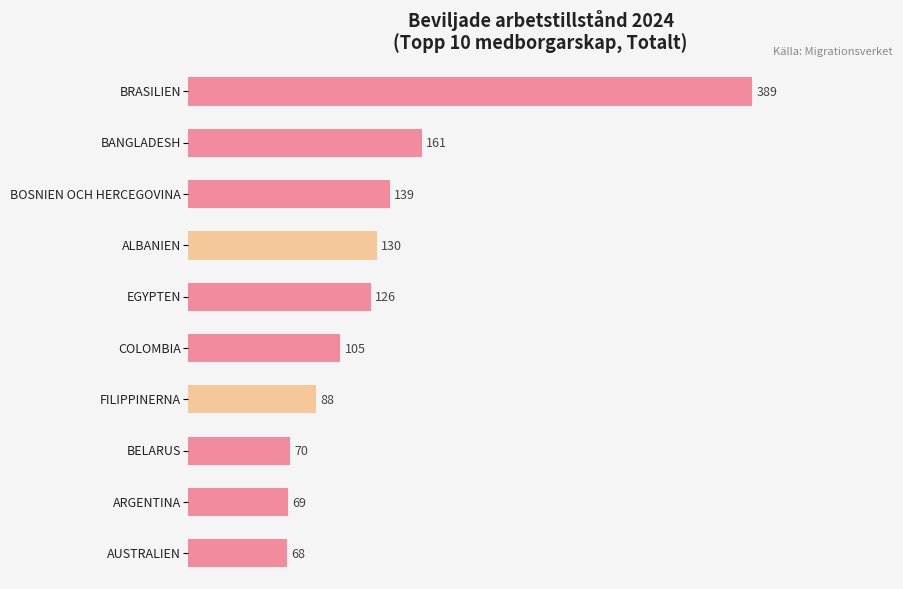

What is the sum of all values?

1345